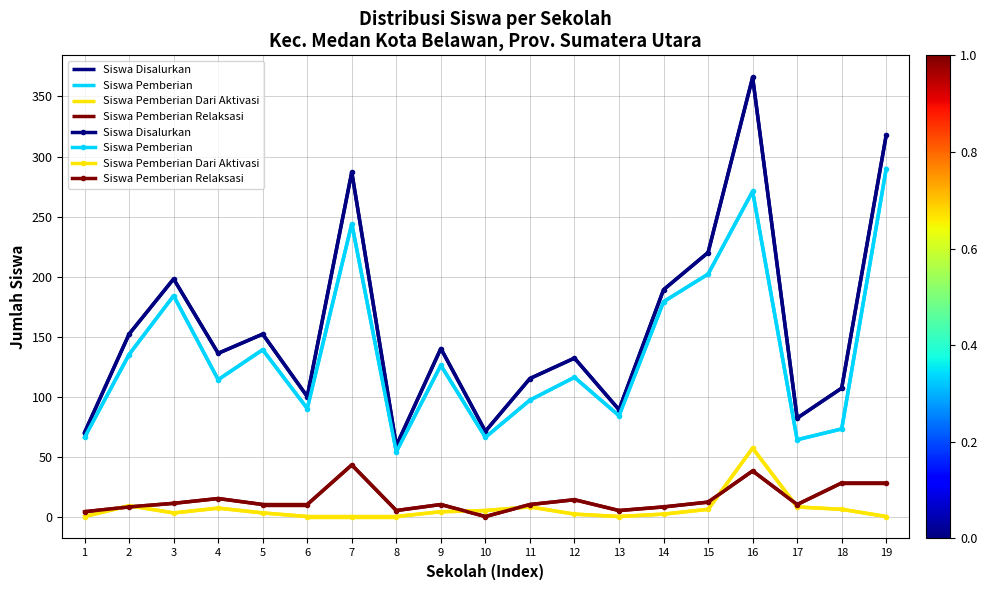

What is the difference between the maximum and minimum values in the Siswa Pemberian Dari Aktivasi series?

57